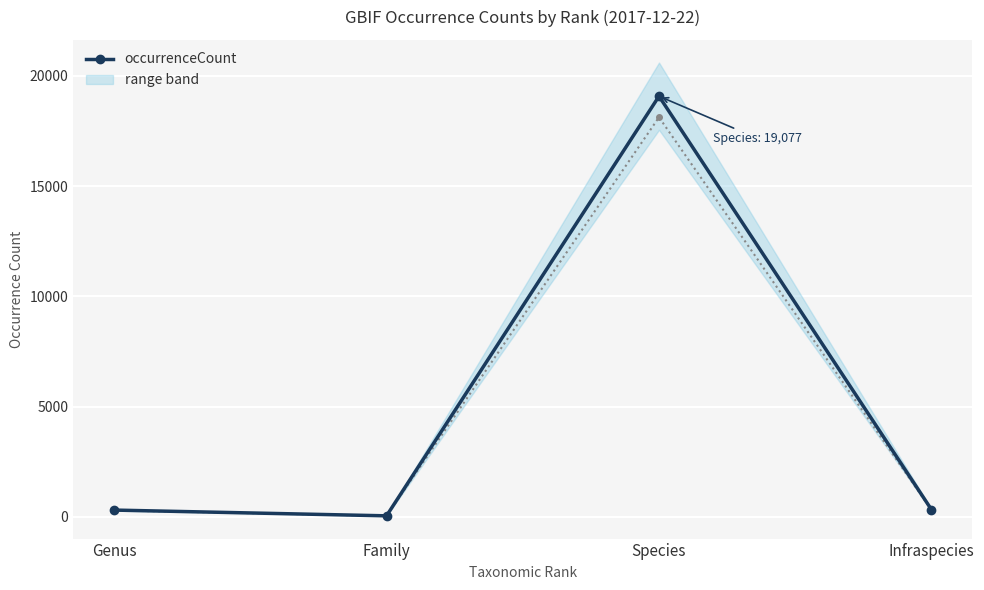

What is the average value?

4941